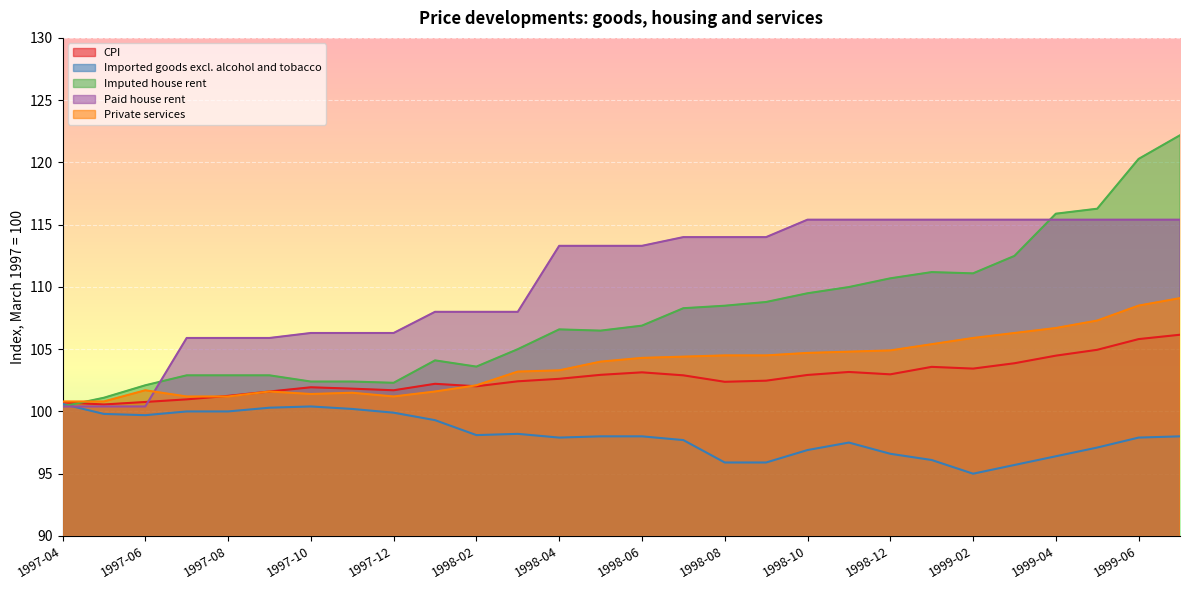

Is the value of Imputed house rent at 1997-06 greater than the value of Private services at 1999-01?

No